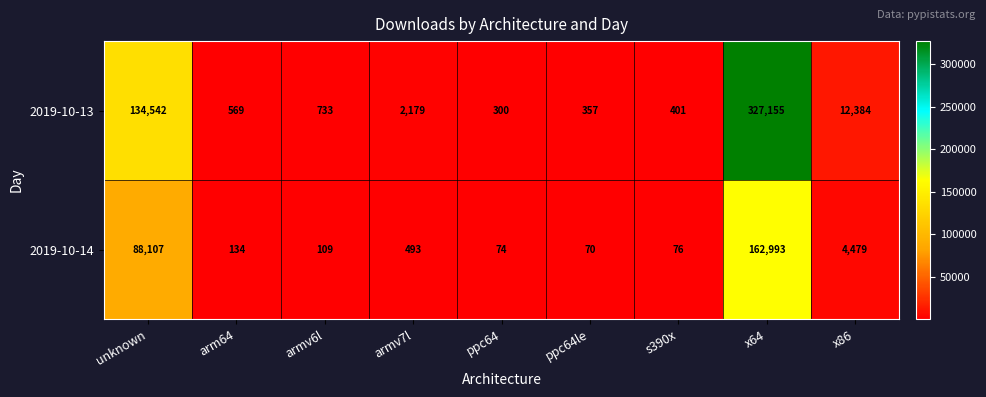

Rank the series by their average value, from lowest to highest.

2019-10-14, 2019-10-13